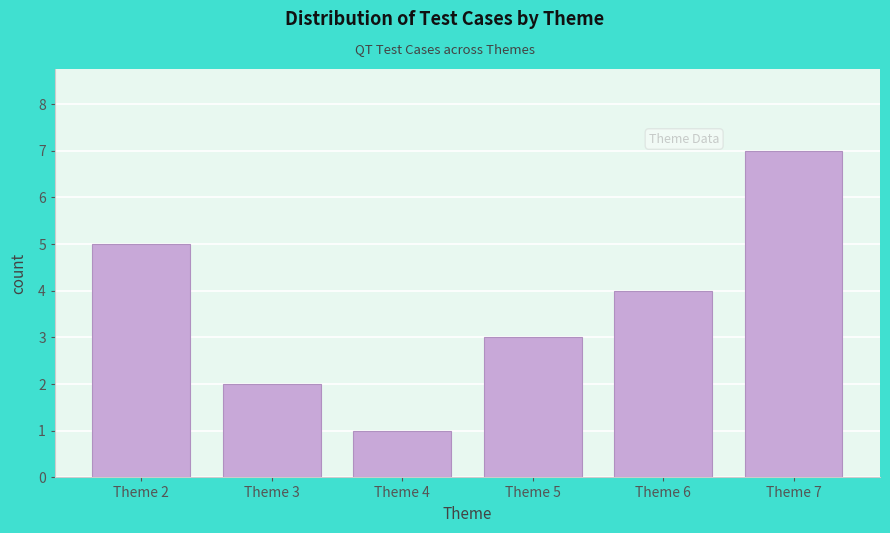

Reading left to right, what are all the values shown in this chart?

Theme 2=5	Theme 3=2	Theme 4=1	Theme 5=3	Theme 6=4	Theme 7=7